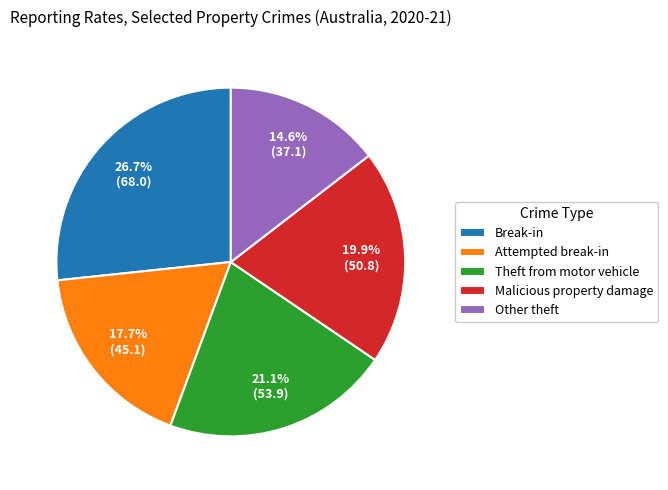

To the nearest percent, what is the difference between the Theft from motor vehicle and Malicious property damage slice percentages?

1%